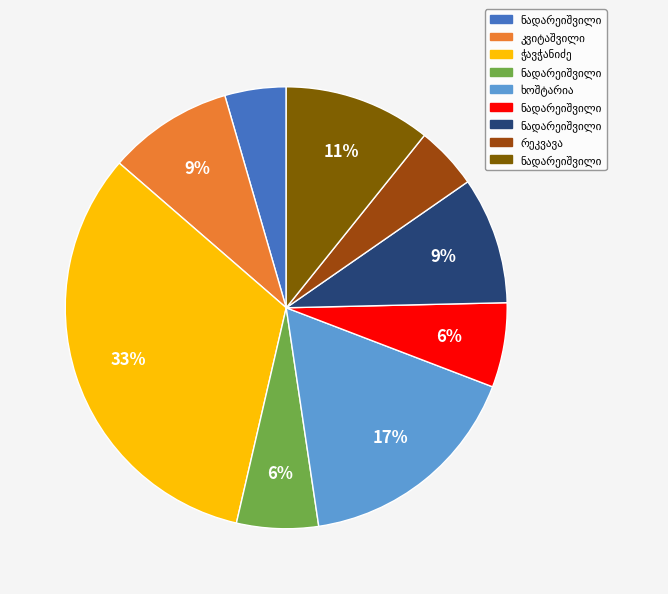

Does any single category account for the majority?

No